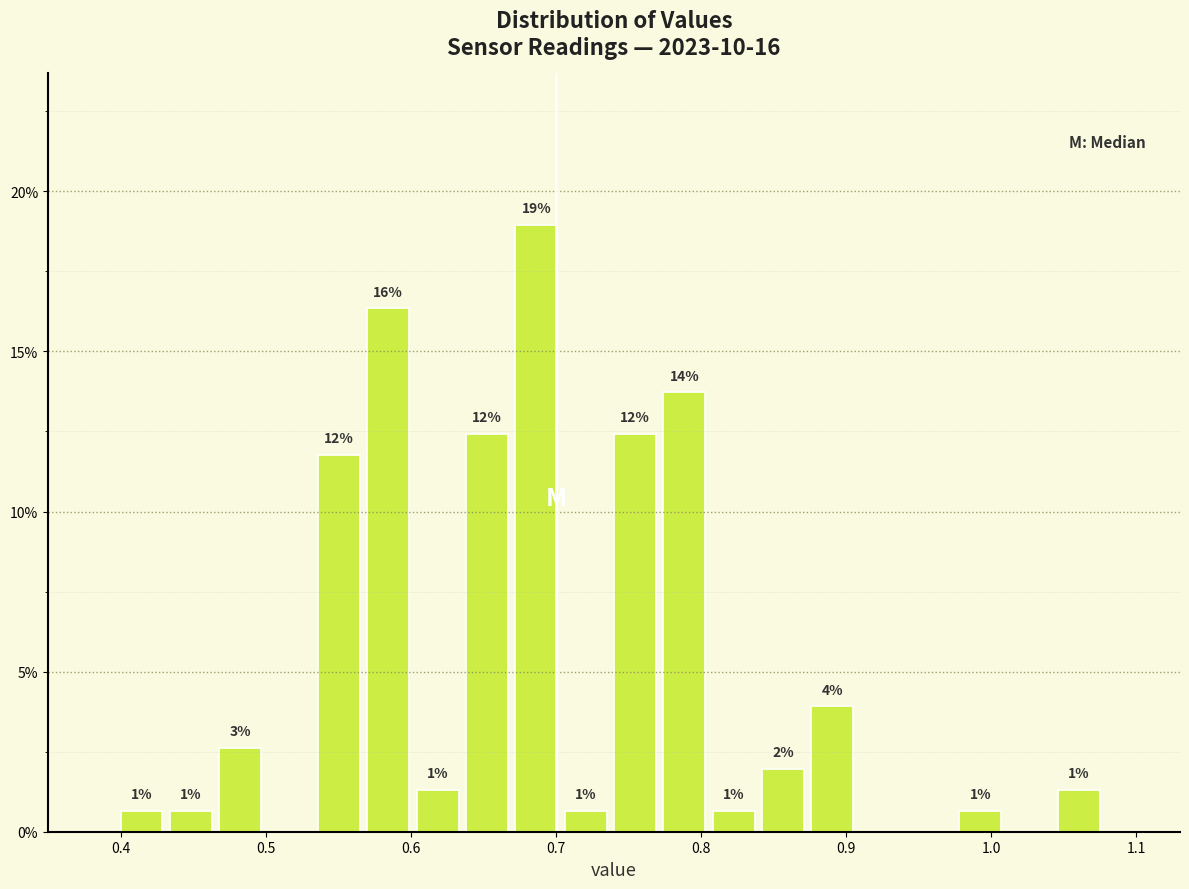

Read against the x-axis, roughly where is the centre of the tallest bar?

0.69